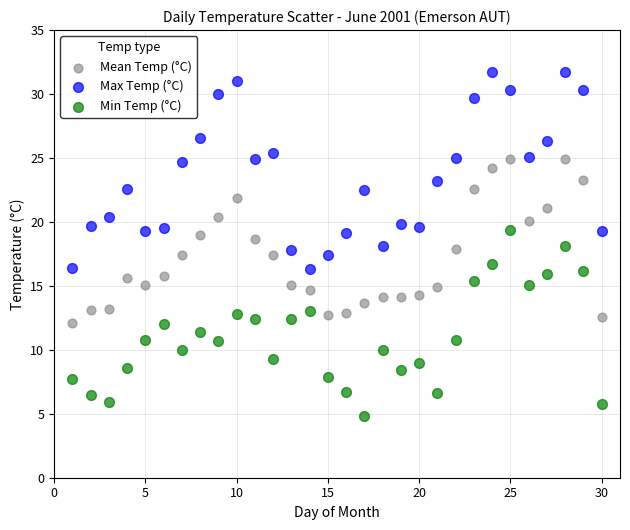

Across all data points, what is the range of Y values (max minus min)?

26.9